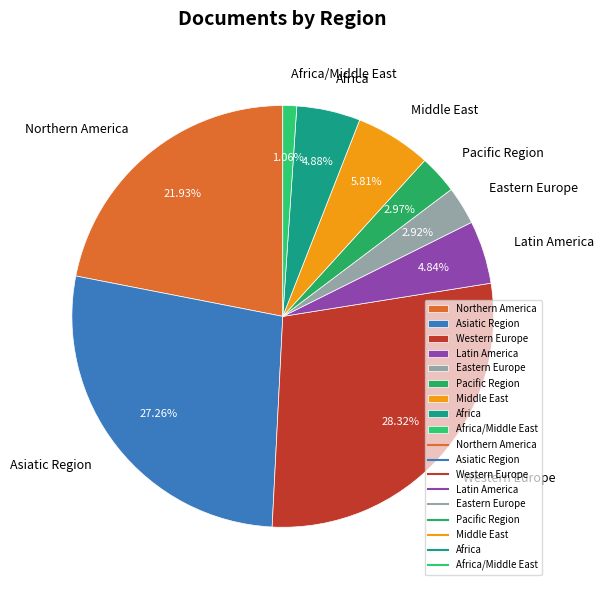

Which slice is the smallest?

Africa/Middle East